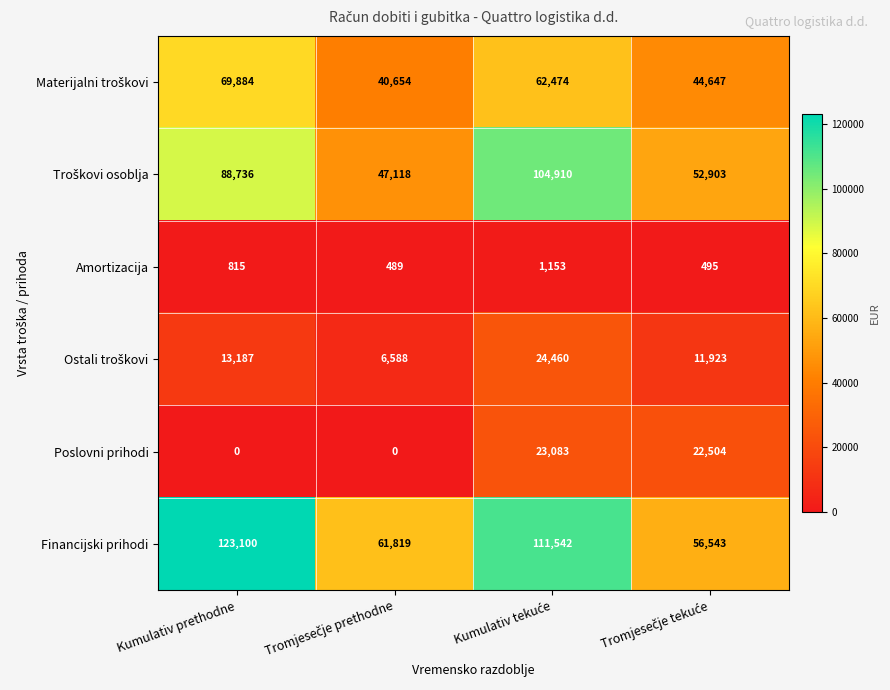

The value of Amortizacija at Kumulativ prethodne is 815. True or false?

True